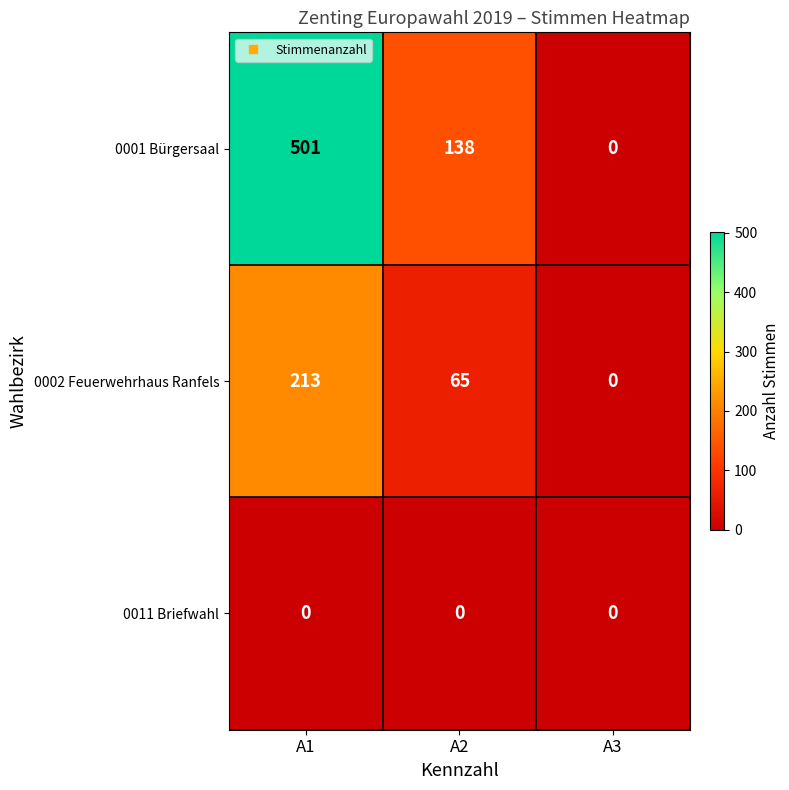

What is the difference between the highest and lowest values at A2?

138